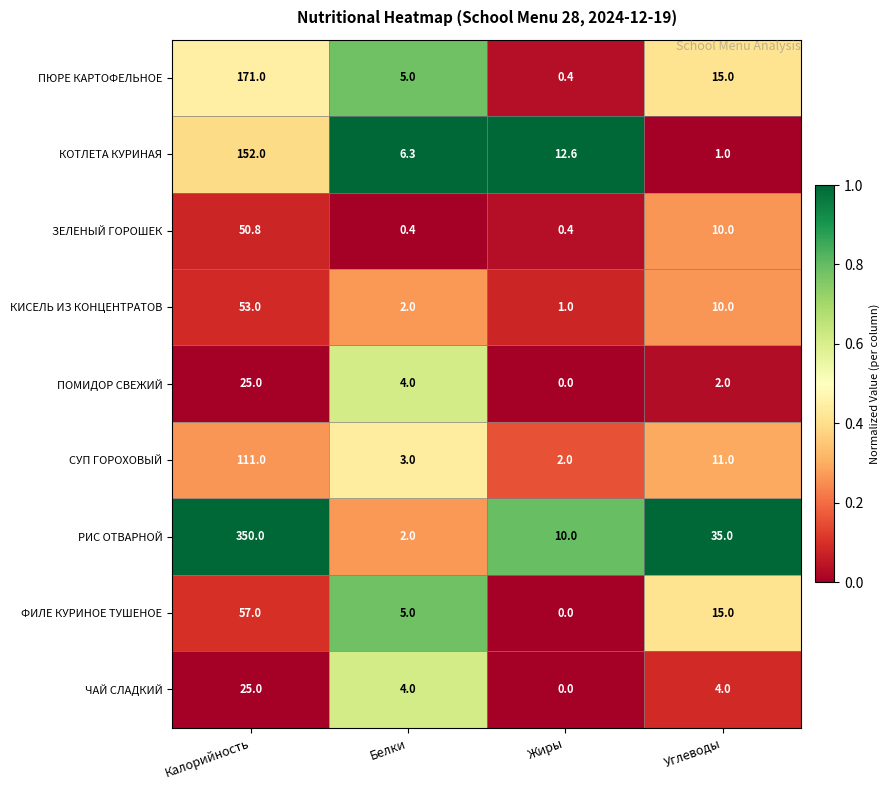

True or false: СУП ГОРОХОВЫЙ has a value of 1.3 at Белки.

False